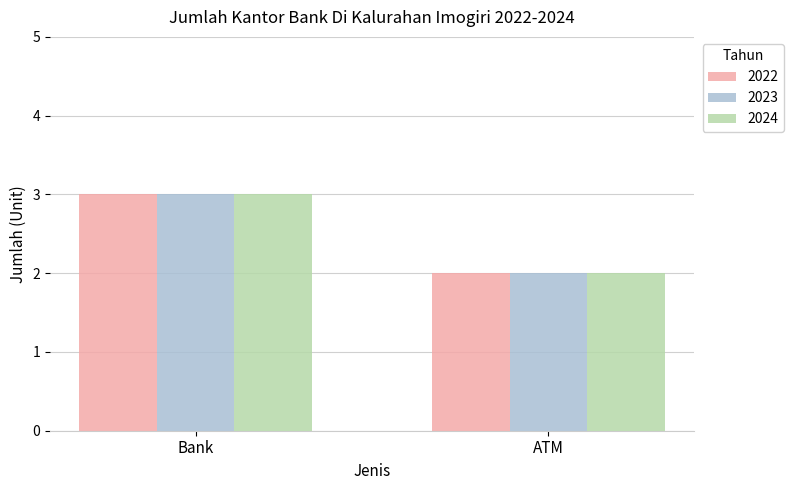

True or false: 2024 has a value of 2 at ATM.

True